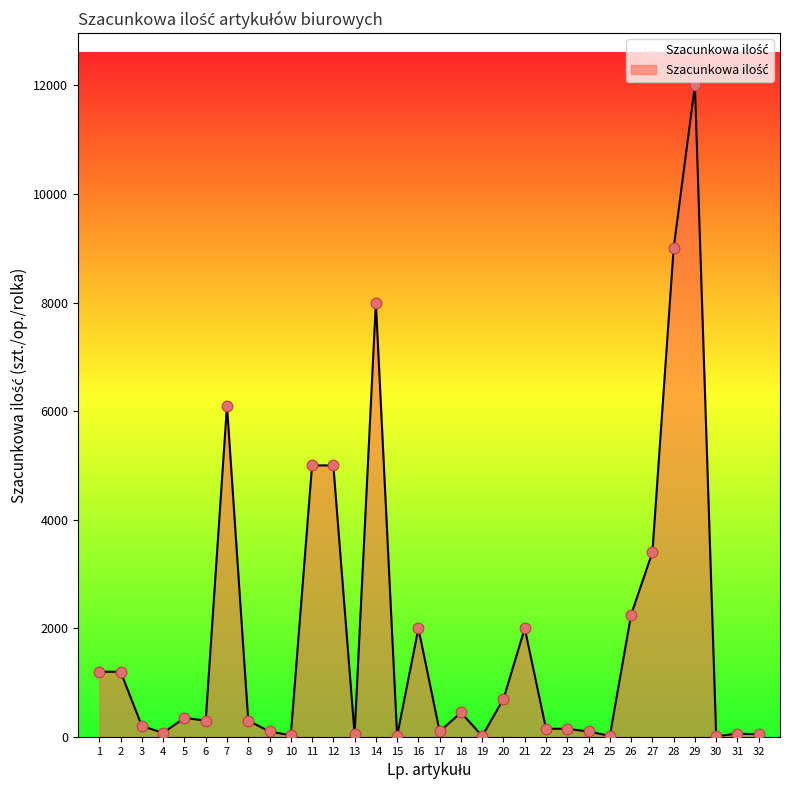

What is the change in value from 1 to 19?

-1183